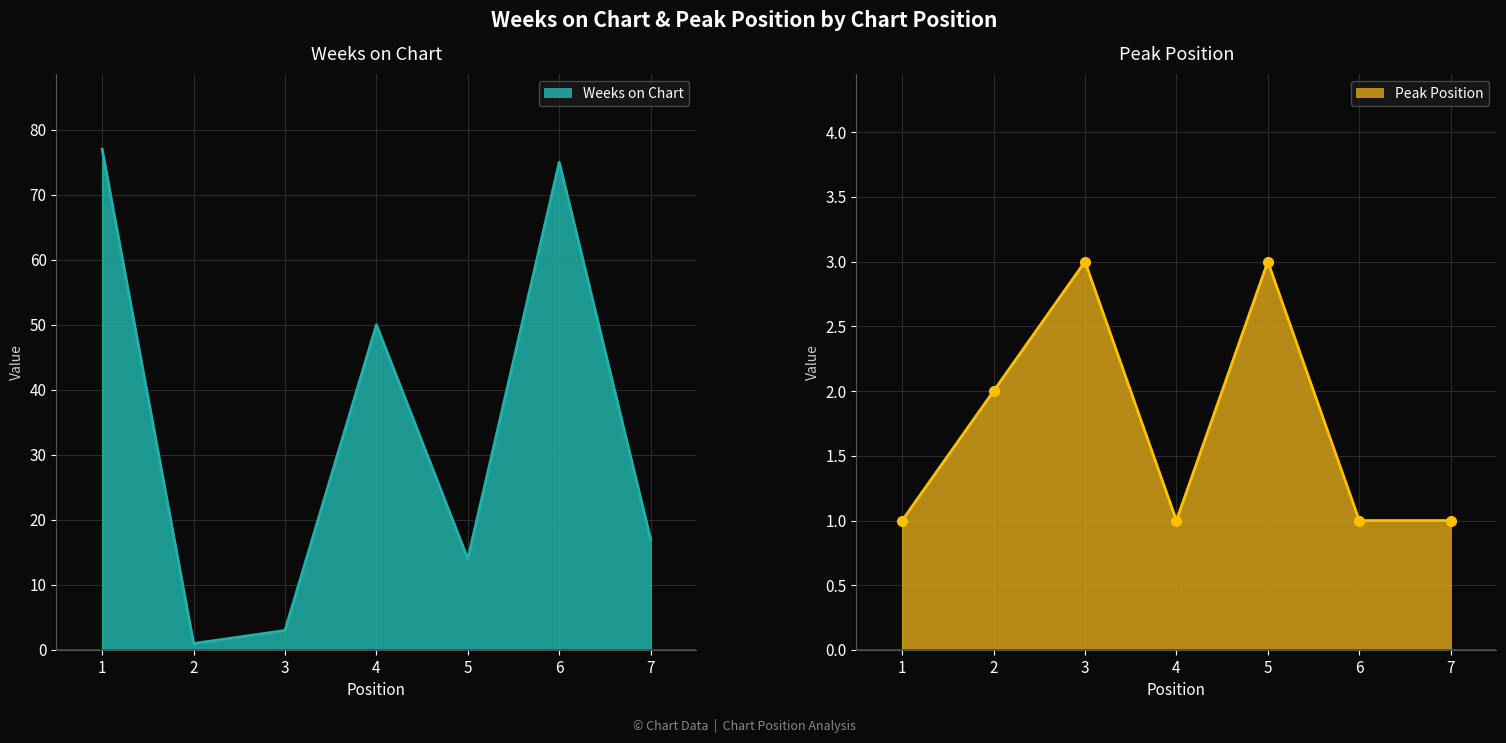

True or false: Peak Position has more than 0 points higher than both neighbors.

True